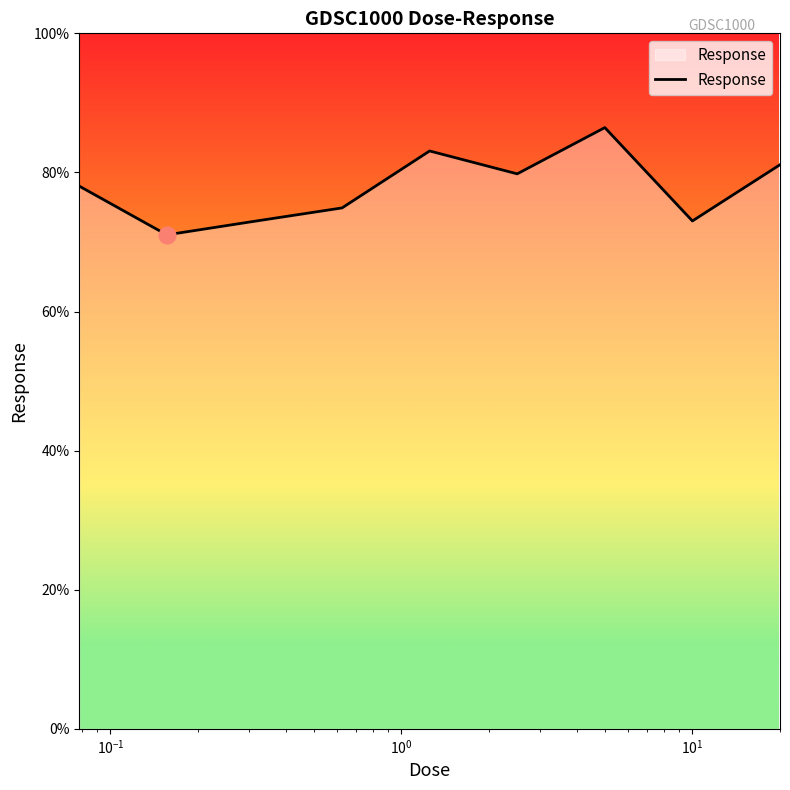

What is the smallest value displayed?

71.0